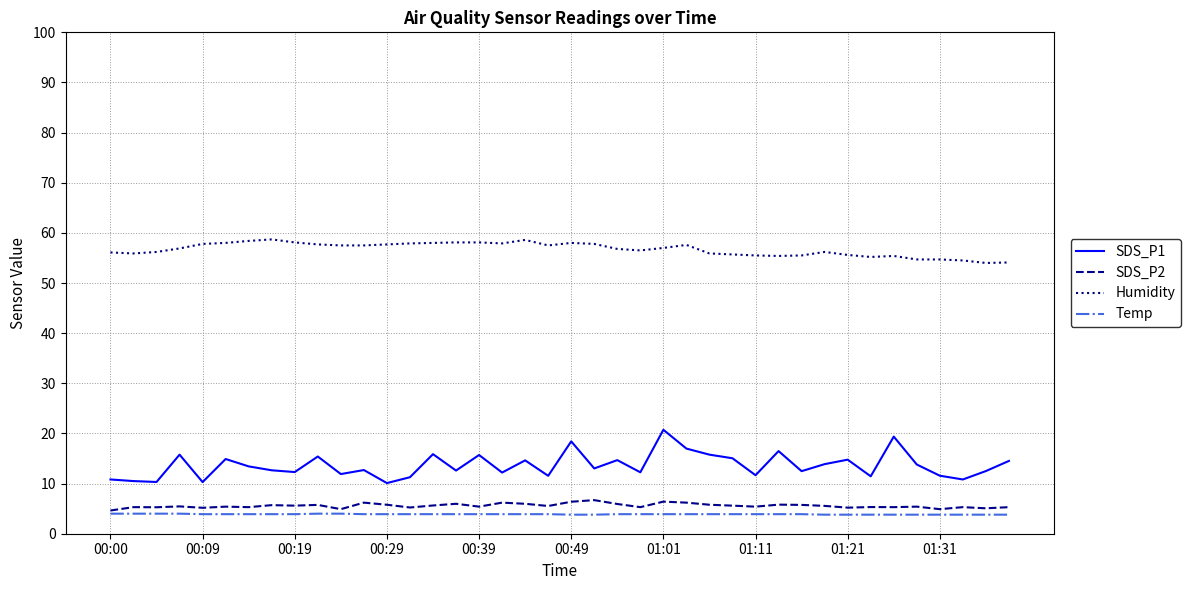

Which series has the largest range (max minus min)?

SDS_P1